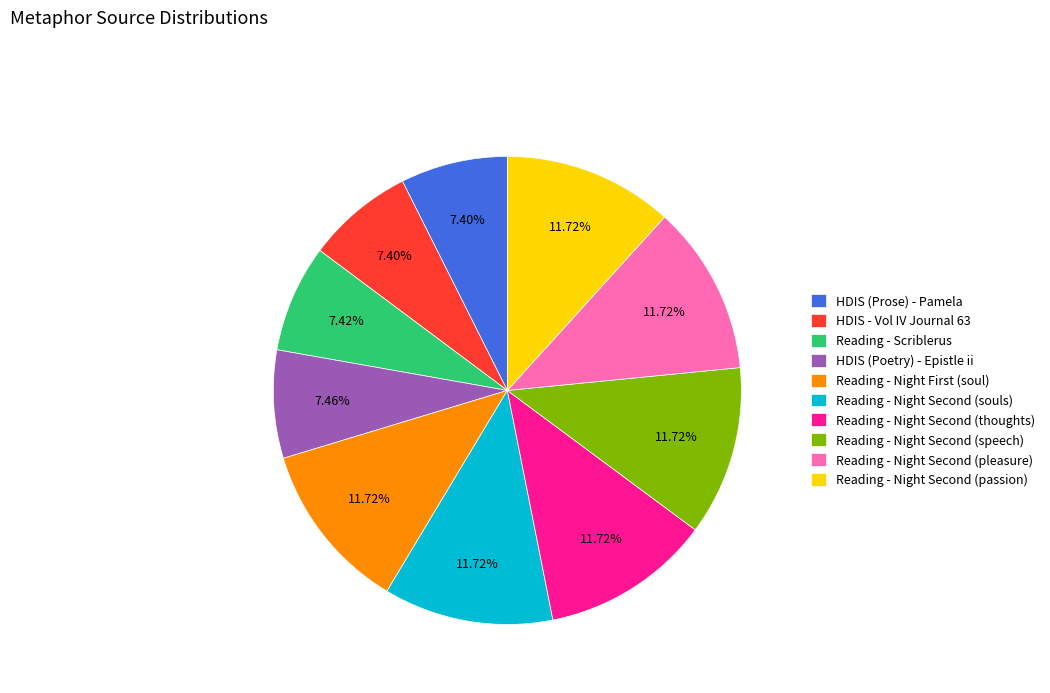

How many segments does this pie chart have?

10